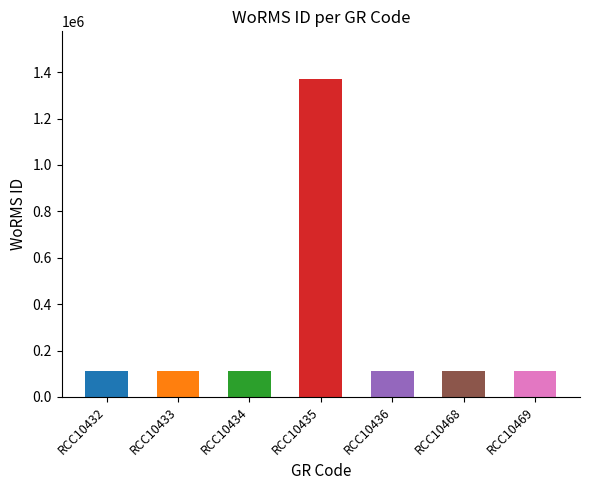

Are the bars grouped side by side (vs. stacked)?

No